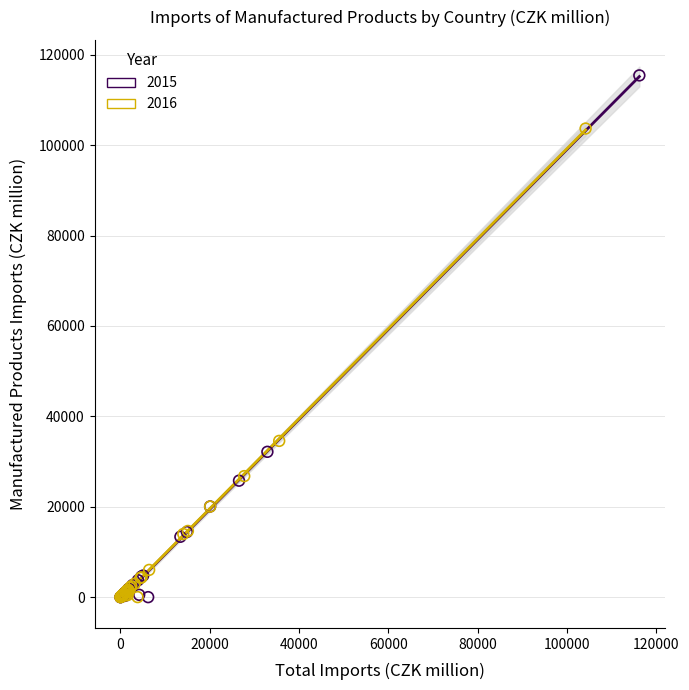

Which series has the largest Y range (max minus min)?

2015